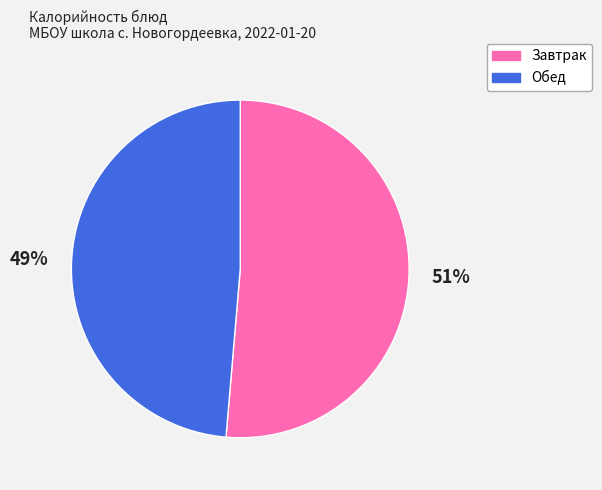

To the nearest percent, what is the average slice percentage?

50%